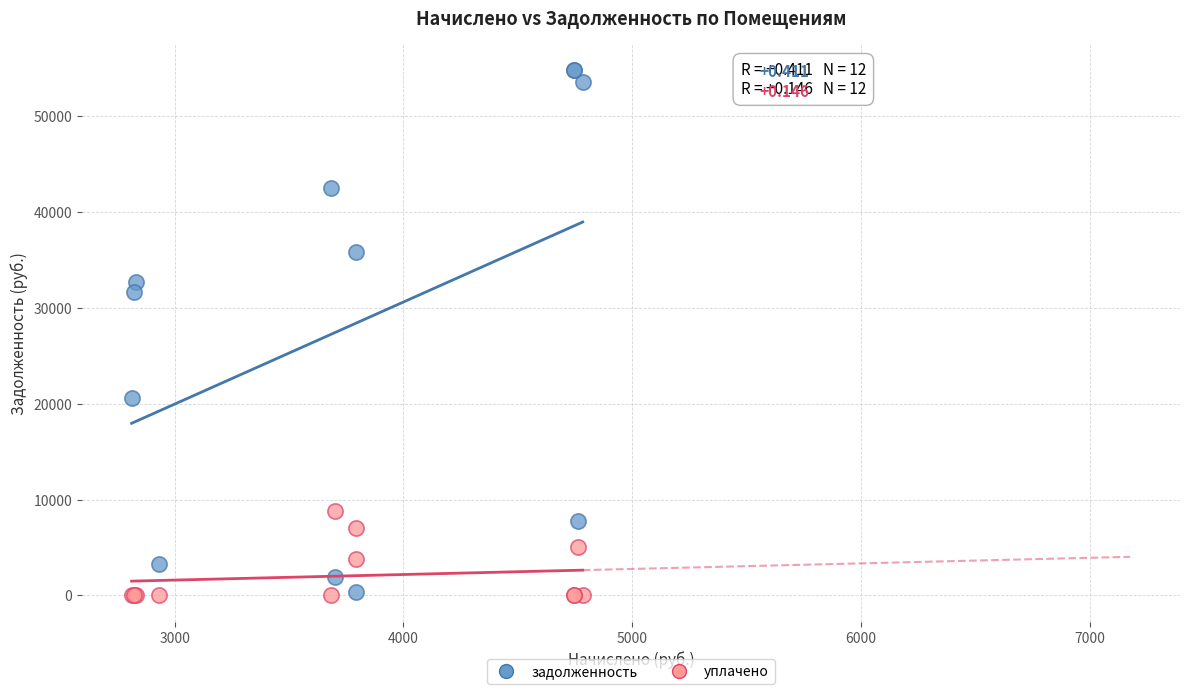

Which series reaches the maximum Y coordinate?

задолженность